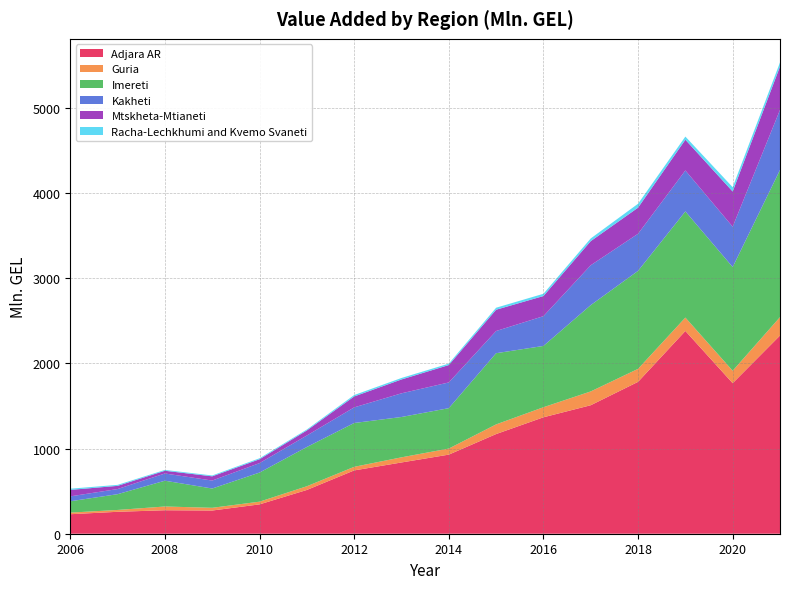

Reading left to right, transcribe all the data shown in this chart.

Adjara AR: 2006=229.2	2007=257.6	2008=275.8	2009=272.5	2010=344.8	2011=514.2	2012=743.8	2013=837.2	2014=929.3	2015=1171.0	2016=1368.0	2017=1509.7	2018=1784.4	2019=2382.2	2020=1768.7	2021=2328.7
Guria: 2006=18.8	2007=21.7	2008=44.1	2009=32.1	2010=31.8	2011=43.7	2012=42.2	2013=60.3	2014=71.2	2015=113.4	2016=118.2	2017=162.2	2018=152.6	2019=157.3	2020=145.9	2021=216.1
Imereti: 2006=133.3	2007=185.3	2008=303.0	2009=226.5	2010=342.0	2011=460.9	2012=514.9	2013=473.9	2014=474.8	2015=836.5	2016=720.1	2017=1014.1	2018=1151.4	2019=1247.2	2020=1218.6	2021=1729.1
Kakheti: 2006=57.6	2007=60.4	2008=84.9	2009=93.6	2010=111.2	2011=135.2	2012=183.4	2013=278.3	2014=302.2	2015=260.7	2016=349.7	2017=468.4	2018=436.0	2019=481.2	2020=474.1	2021=705.8
Mtskheta-Mtianeti: 2006=76.0	2007=37.3	2008=31.9	2009=49.6	2010=45.2	2011=59.4	2012=128.2	2013=162.6	2014=204.1	2015=250.0	2016=236.5	2017=283.2	2018=306.5	2019=361.2	2020=413.3	2021=509.4
Racha-Lechkhumi and Kvemo Svaneti: 2006=14.1	2007=11.8	2008=9.7	2009=10.2	2010=11.5	2011=11.2	2012=16.6	2013=17.5	2014=16.9	2015=23.7	2016=26.6	2017=31.8	2018=46.1	2019=37.0	2020=50.6	2021=48.4